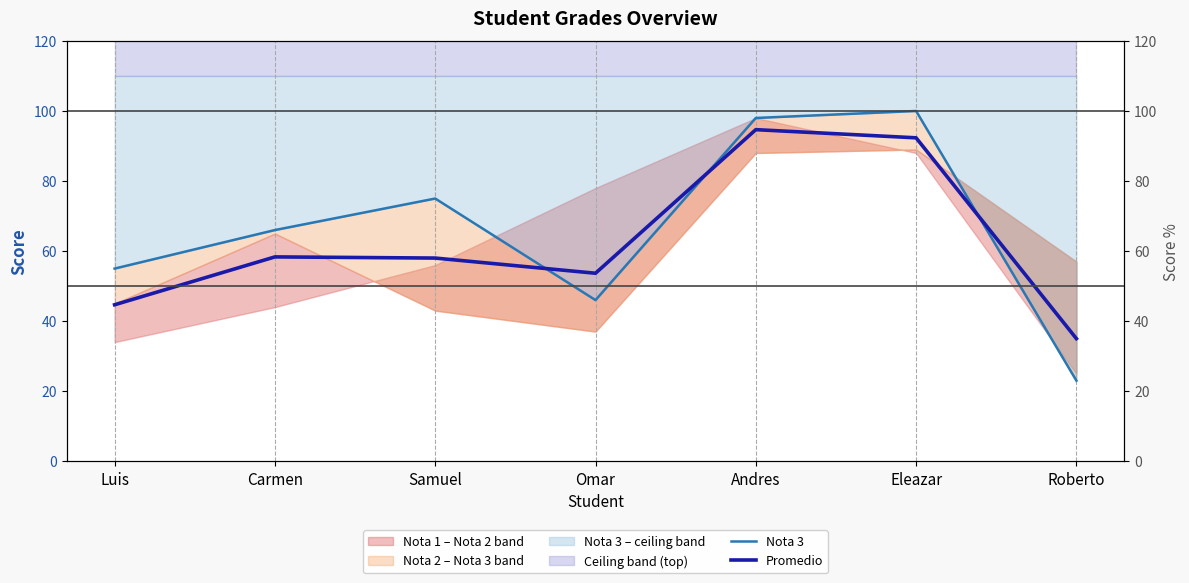

Rank the series by their average value, from highest to lowest.

Nota 3, Promedio